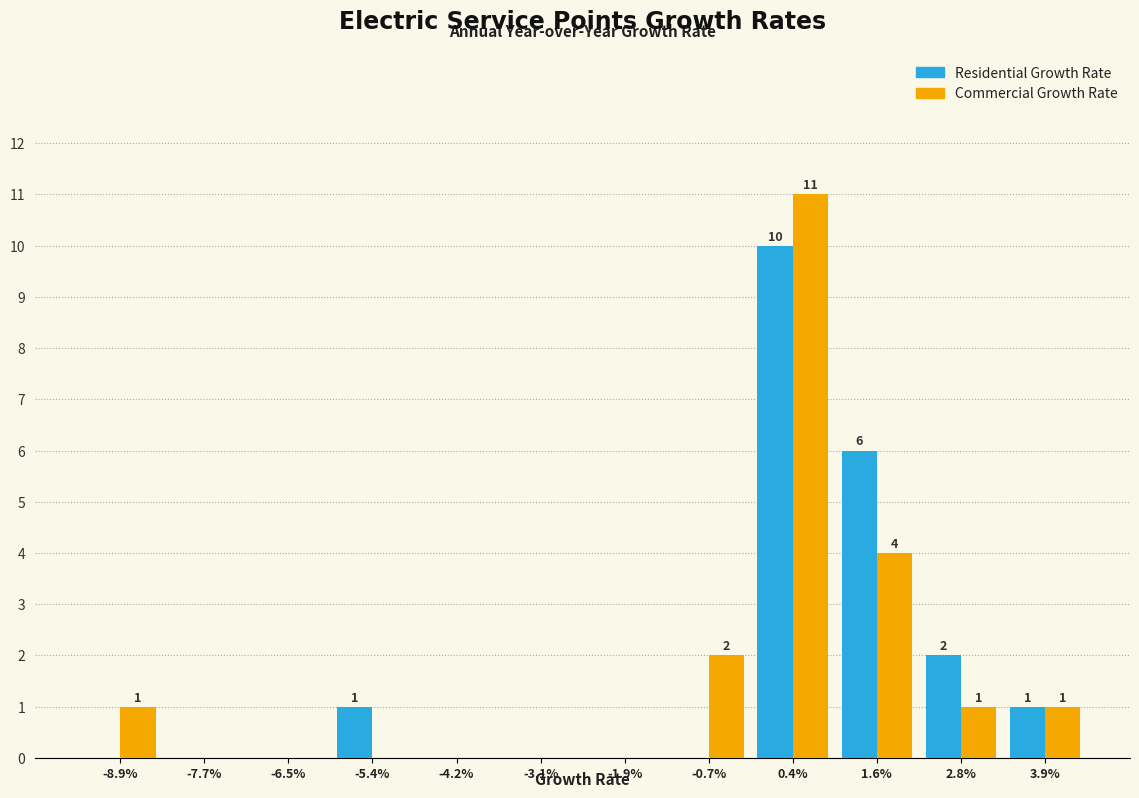

Reading left to right, transcribe all the data shown in this chart.

Residential Growth Rate: -8.9%=0	-7.7%=0	-6.5%=0	-5.4%=1	-4.2%=0	-3.1%=0	-1.9%=0	-0.7%=0	0.4%=10	1.6%=6	2.8%=2	3.9%=1
Commercial Growth Rate: -8.9%=1	-7.7%=0	-6.5%=0	-5.4%=0	-4.2%=0	-3.1%=0	-1.9%=0	-0.7%=2	0.4%=11	1.6%=4	2.8%=1	3.9%=1